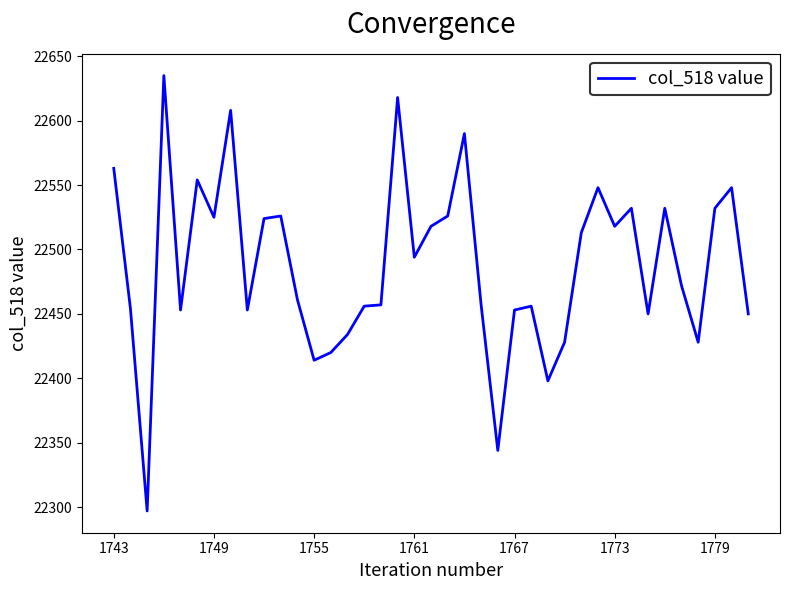

What is the smallest value displayed?

22297